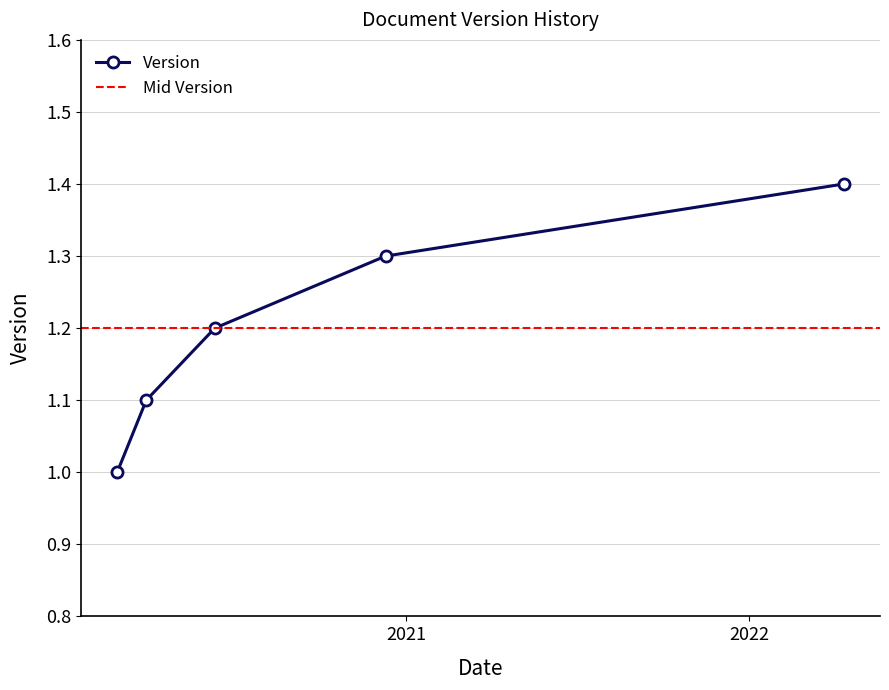

Approximately how many times larger is the value at 2020-03-30 compared to 2020-02-28?

1.1